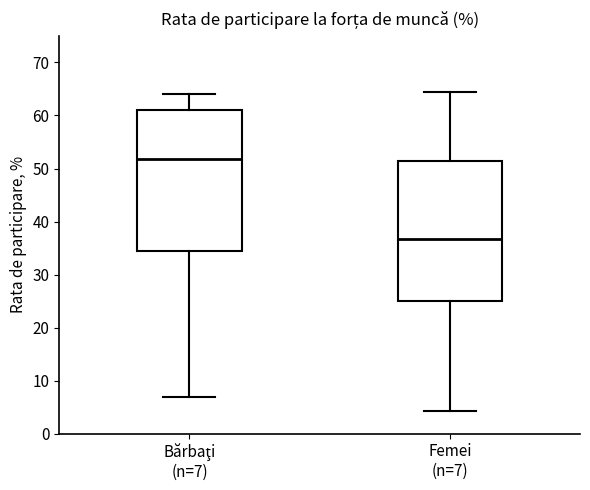

Reading left to right, read every box against the y-axis: the position of its median line, the range the box covers, and the ends of its whiskers. The values are not printed on the chart, so give them approximately, as read against the axis.

Bărbaţi (n=7): median 52, box 34 to 61, whiskers 7 to 64
Femei (n=7): median 37, box 25 to 51, whiskers 4 to 64